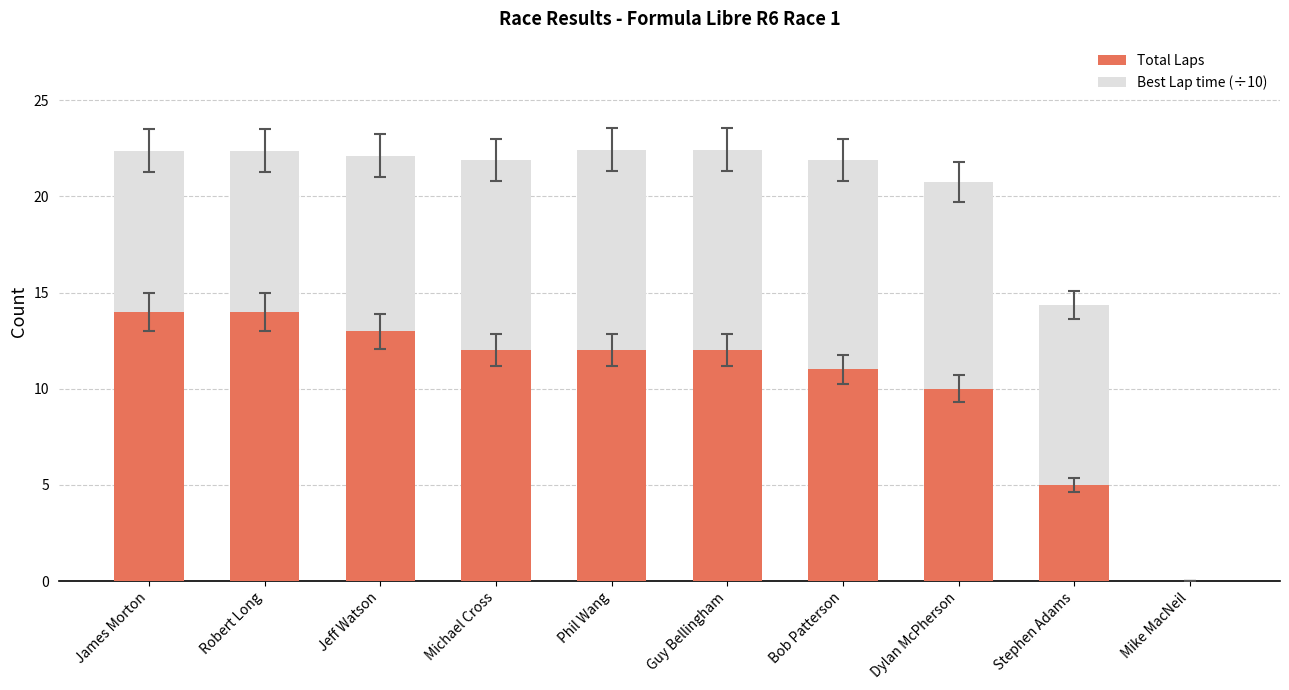

What is the total value across all series at Dylan McPherson?

20.7